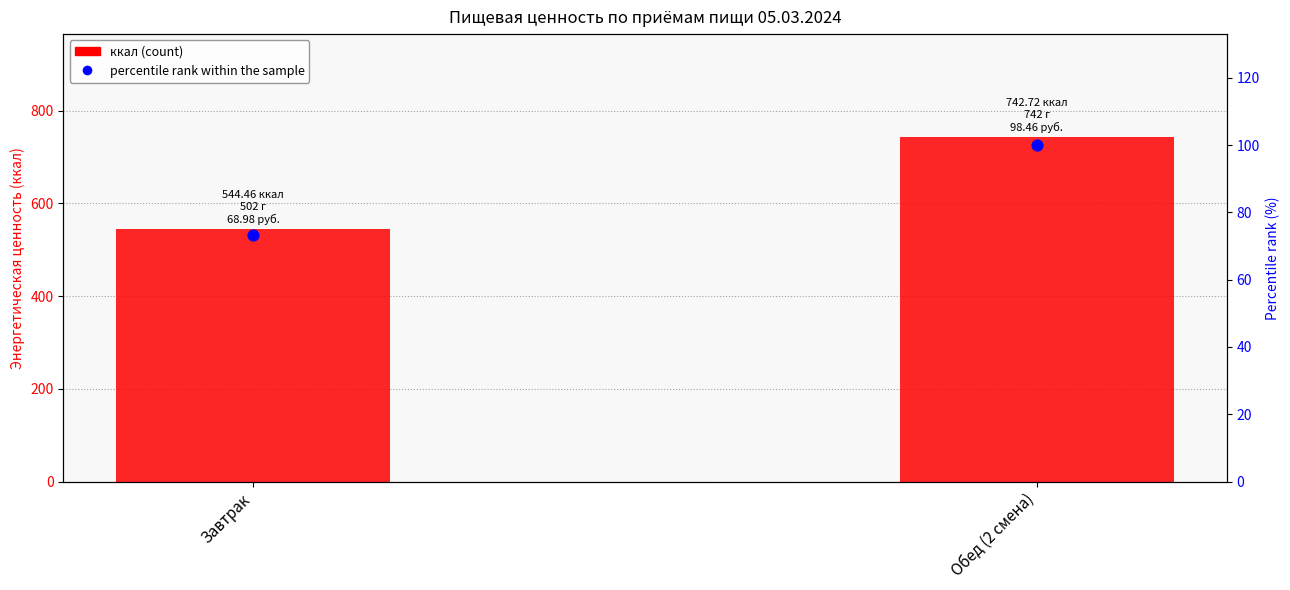

Is the value of ккал (count) at Обед (2 смена) greater than the value of percentile rank within the sample at Обед (2 смена)?

Yes